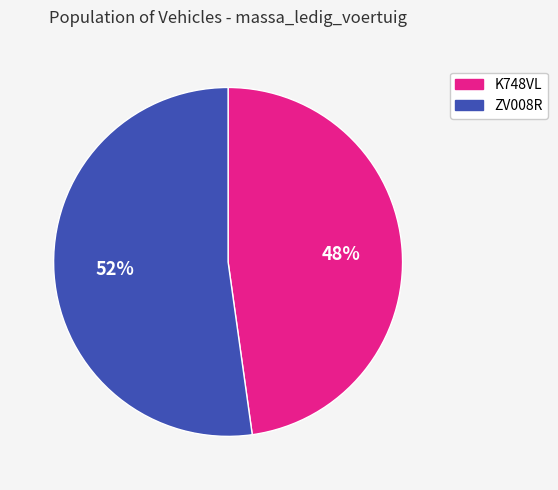

Between K748VL and ZV008R, which is larger?

ZV008R